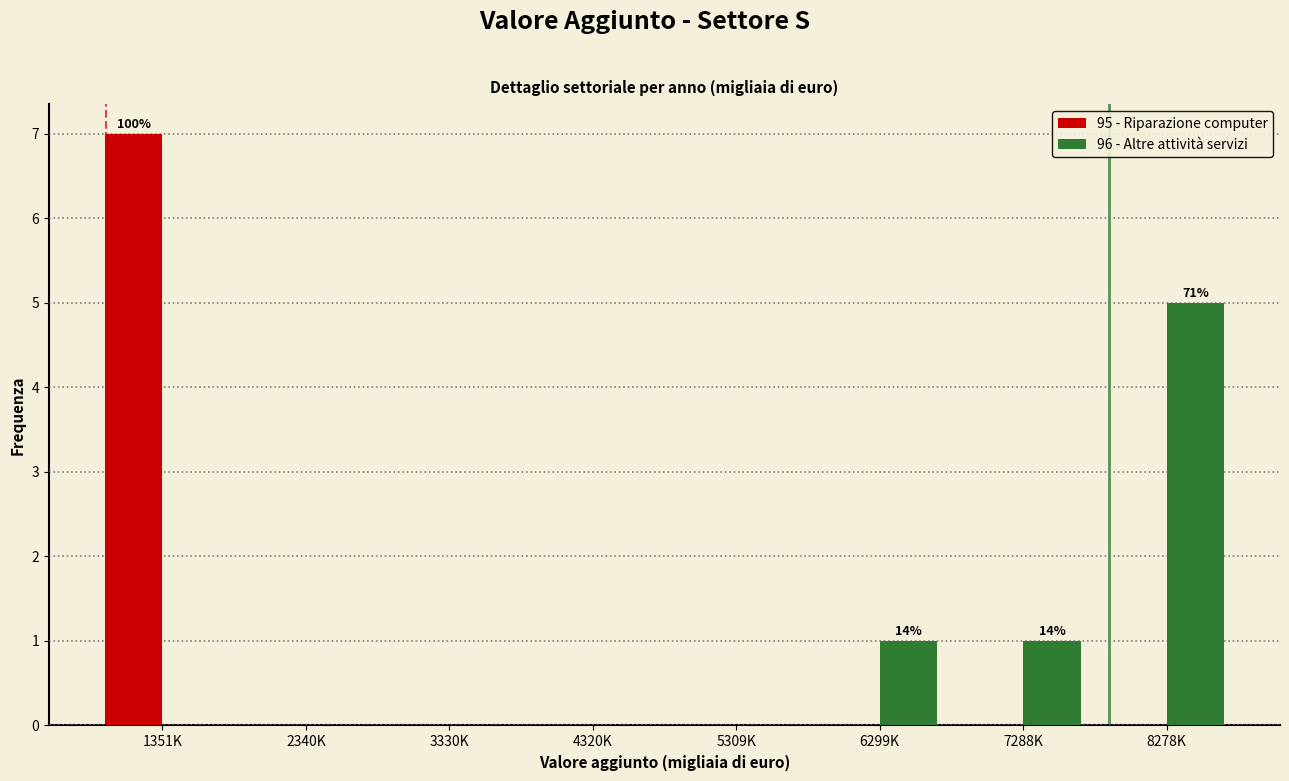

Reading right to left, list all the values displayed in this chart.

95 - Riparazione computer: 8278K=0	7288K=0	6299K=0	5309K=0	4320K=0	3330K=0	2340K=0	1351K=7
96 - Altre attività servizi: 8278K=5	7288K=1	6299K=1	5309K=0	4320K=0	3330K=0	2340K=0	1351K=0